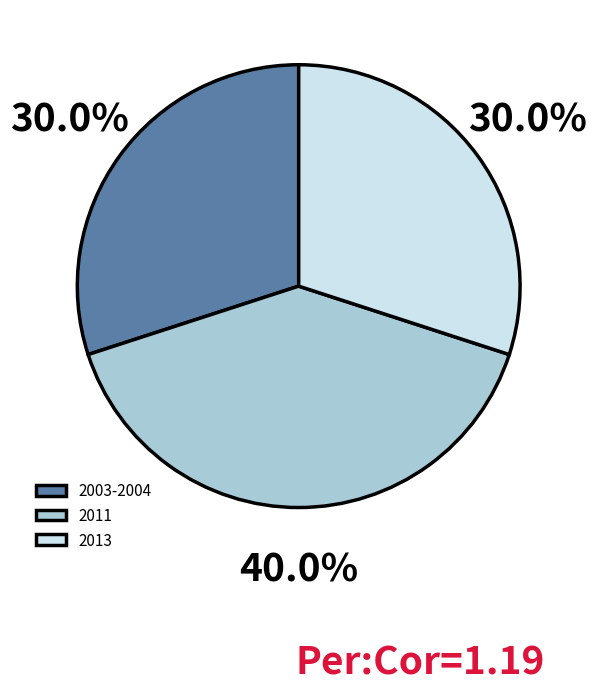

Do 2011 and 2003-2004 together represent more than half of the pie?

Yes